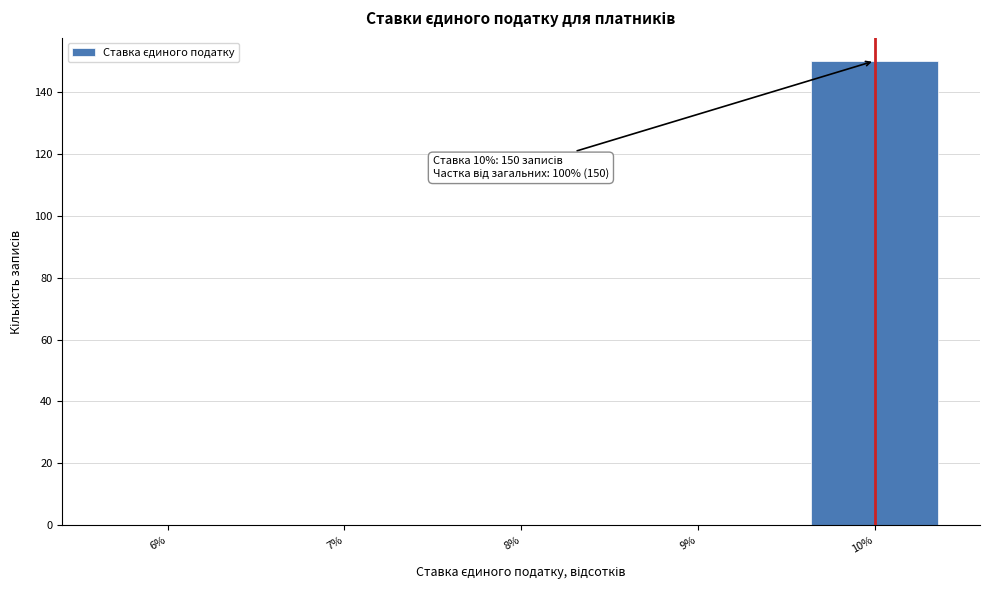

Which range on the x-axis has the tallest bar?

9.5 to 10.5